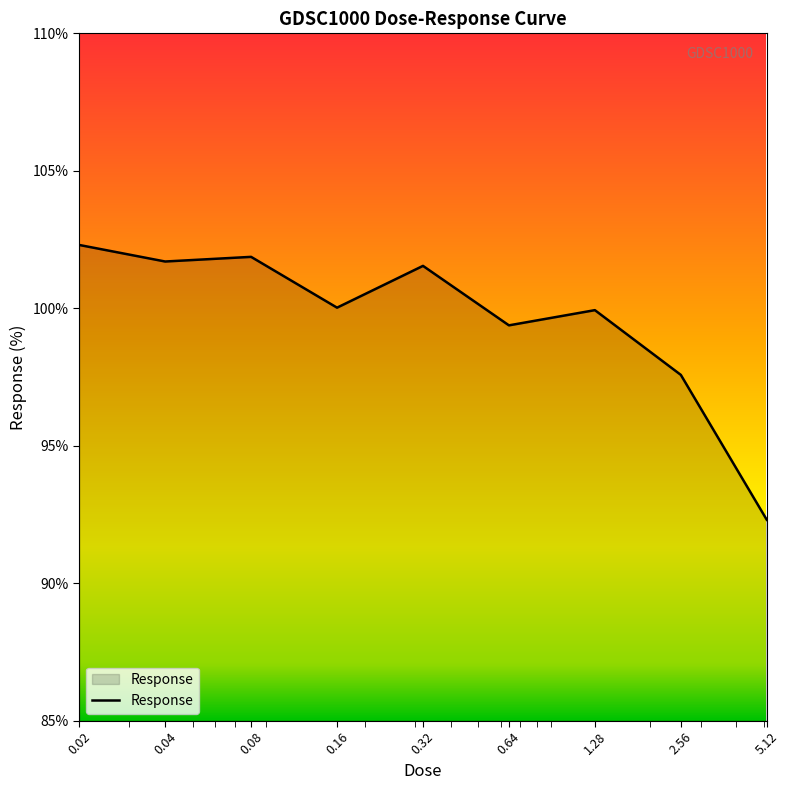

What is the difference between the maximum and minimum values?

10.0